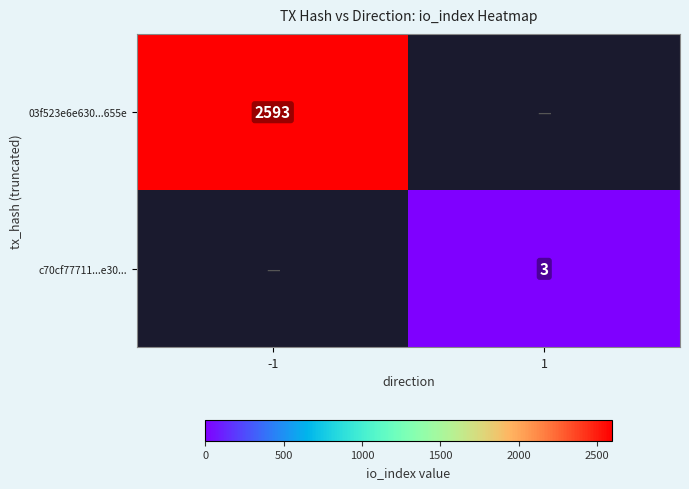

The 03f523e6e630...655e series shows 1482 at -1. True or false?

False